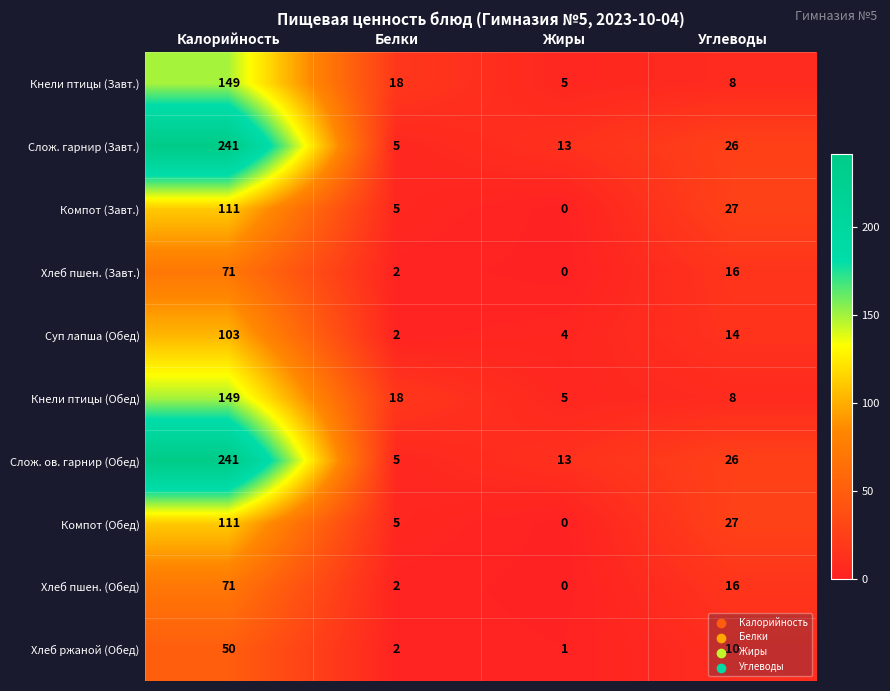

What is the difference between the highest and lowest values at Углеводы?

19